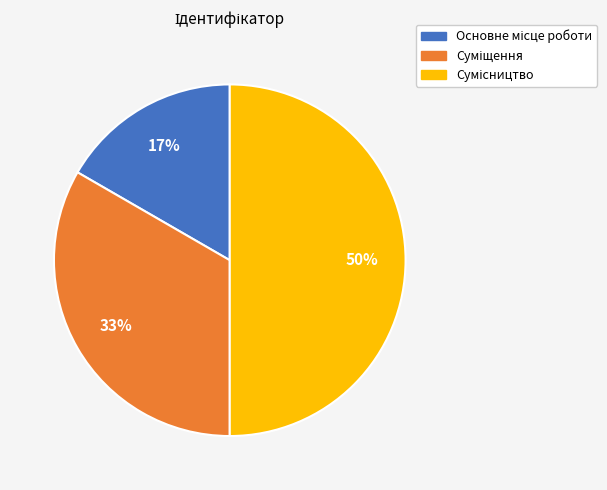

To the nearest percent, what is the difference between the largest and smallest slice percentages?

33%